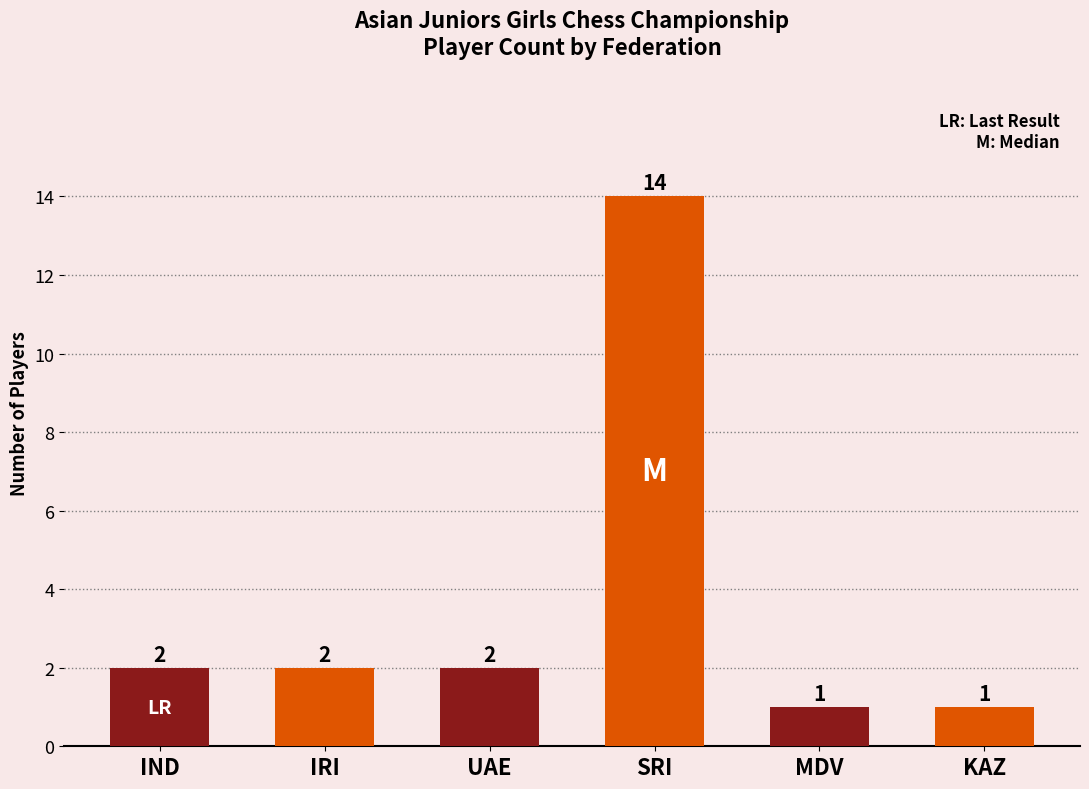

How many bars are there in total?

6